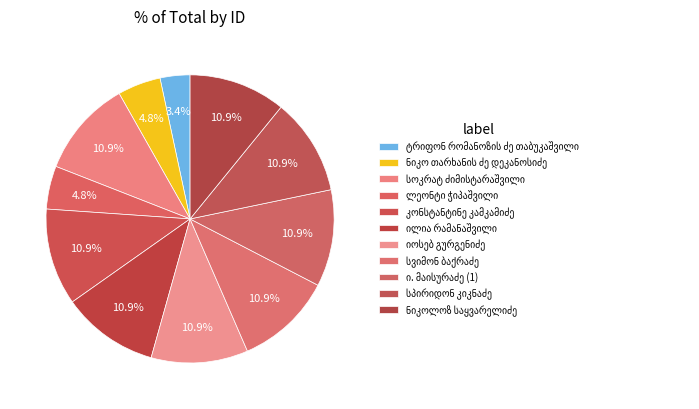

Count the number of slices in the pie.

11